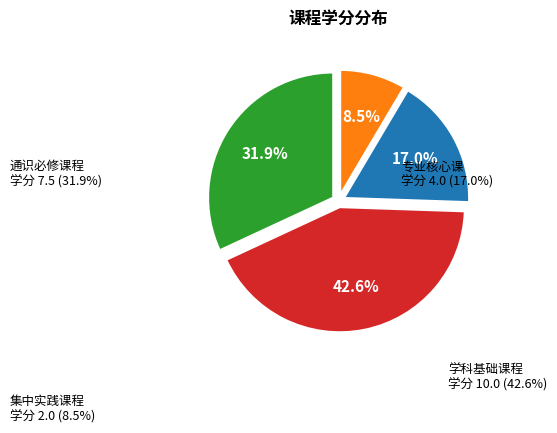

Is there a majority slice in this chart?

No